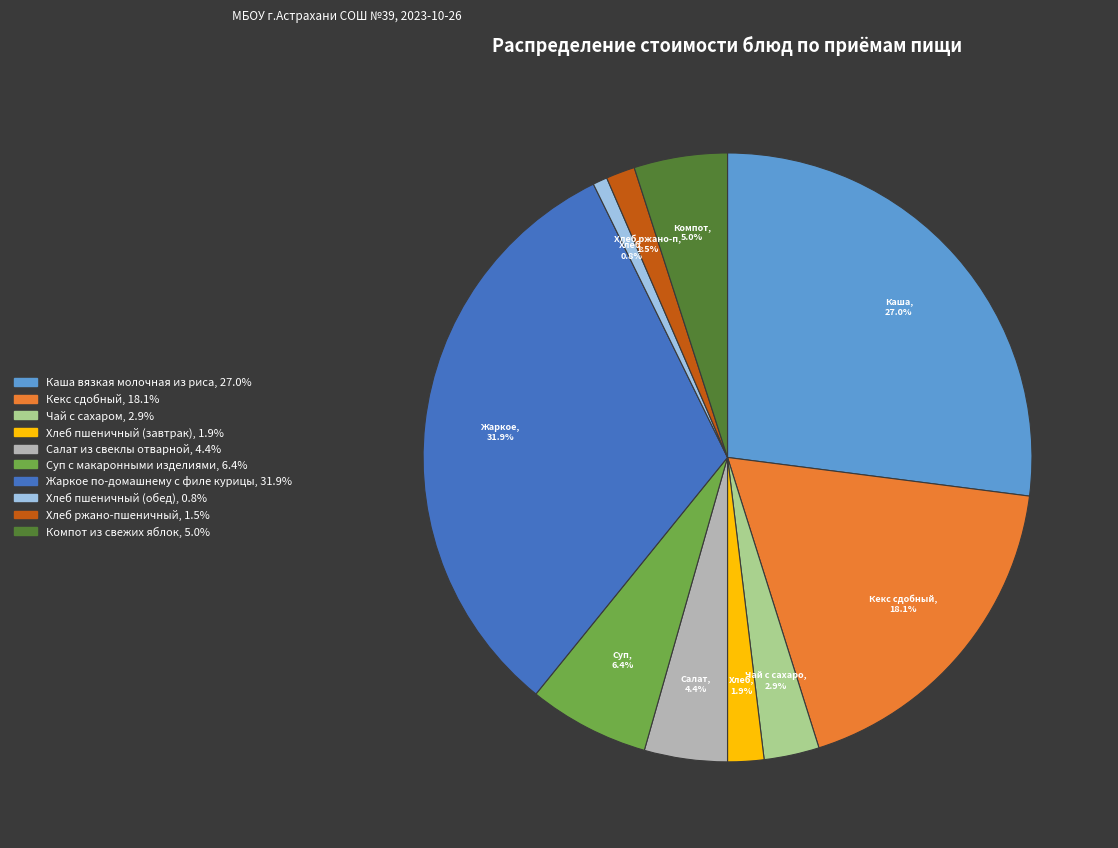

To the nearest percent, what is the combined percentage of Кекс сдобный and Каша вязкая молочная из риса?

45%